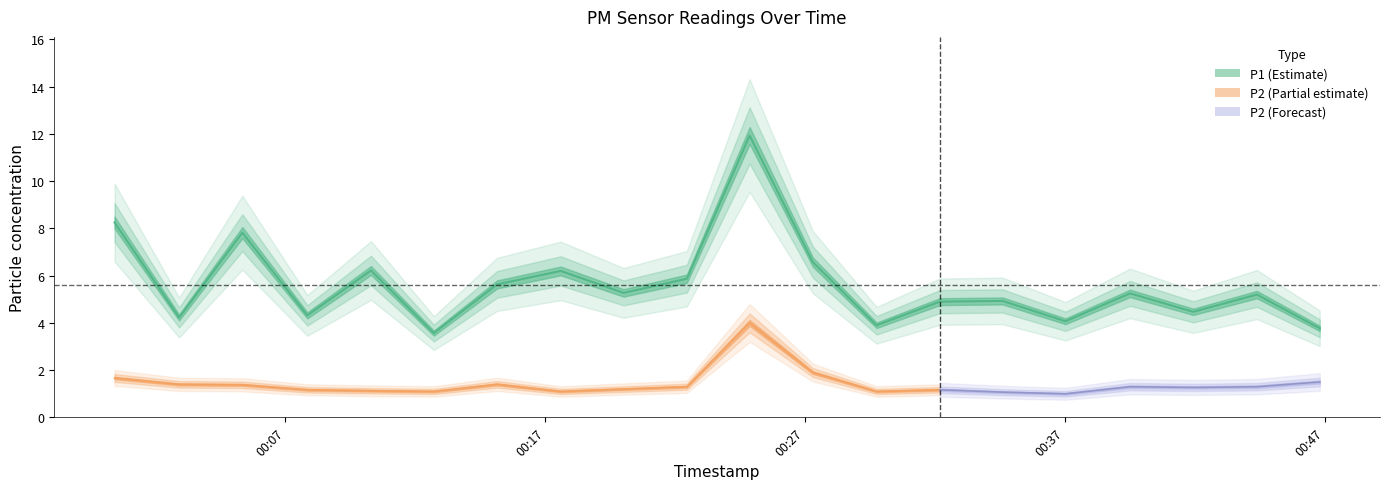

List the labels in order of value, smallest first.

2023-04-23T00:12:43, 2023-04-23T00:46:48, 2023-04-23T00:29:45, 2023-04-23T00:37:01, 2023-04-23T00:02:55, 2023-04-23T00:07:51, 2023-04-23T00:41:56, 2023-04-23T00:32:11, 2023-04-23T00:34:36, 2023-04-23T00:44:23, 2023-04-23T00:39:30, 2023-04-23T00:20:01, 2023-04-23T00:15:09, 2023-04-23T00:22:27, 2023-04-23T00:17:36, 2023-04-23T00:10:18, 2023-04-23T00:27:18, 2023-04-23T00:05:21, 2023-04-23T00:00:26, 2023-04-23T00:24:52